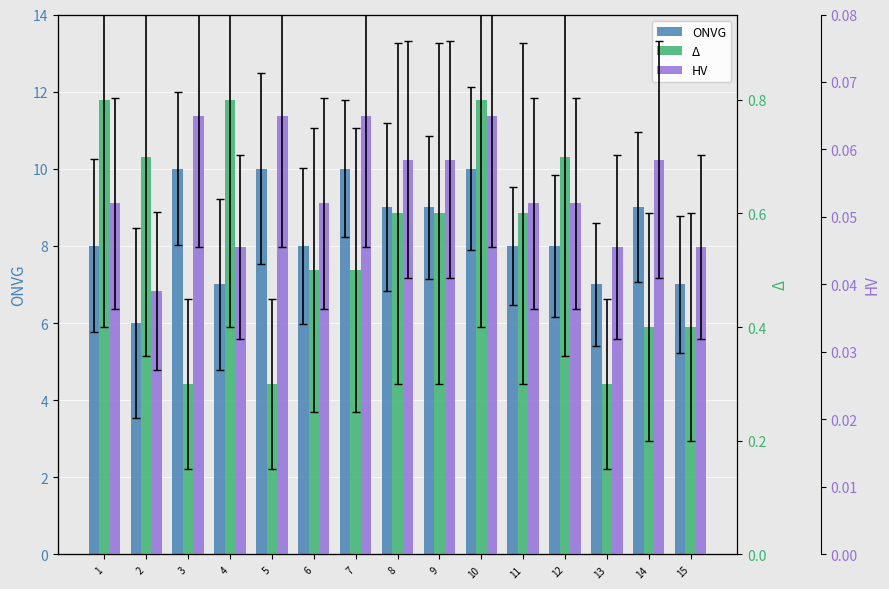

At how many categories does at least one series exceed 7?

11